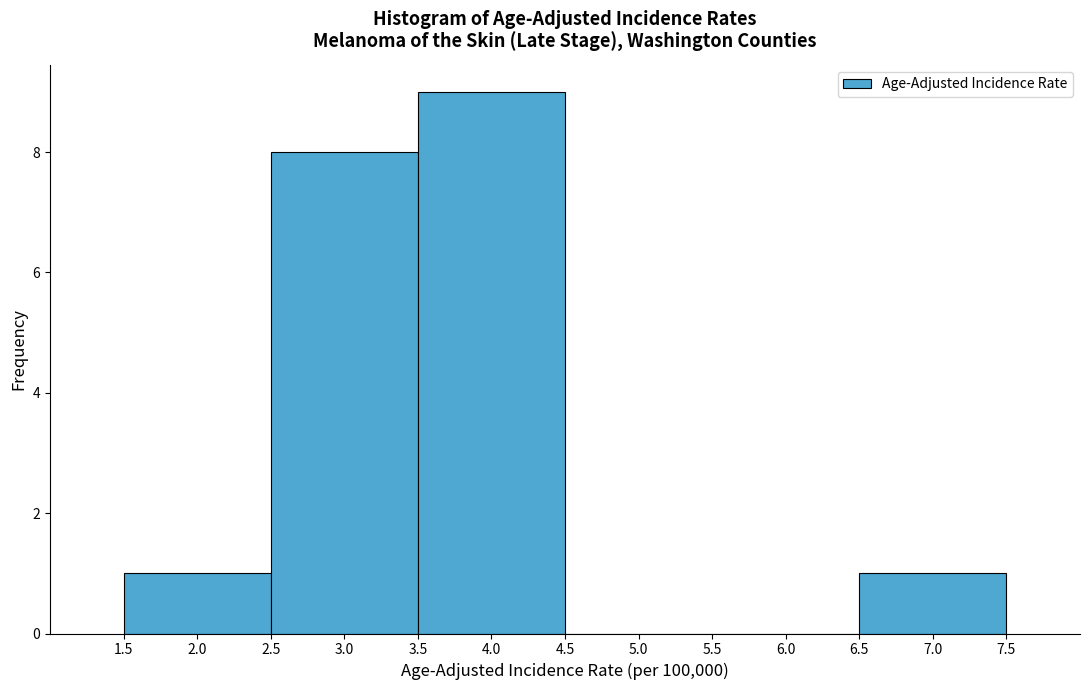

How tall is the bar that spans 2.5 to 3.5 on the x-axis? The values are not printed on the chart, so give them approximately, as read against the axis.

8